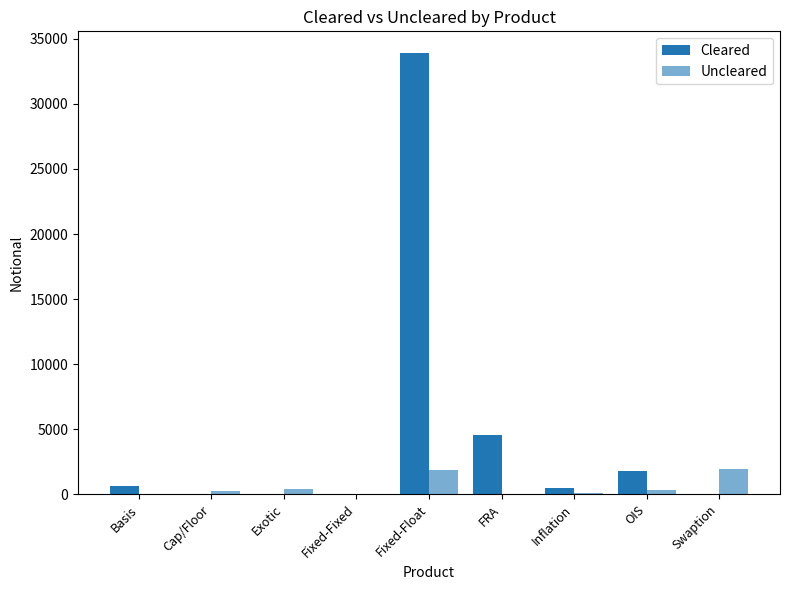

How many categories are shown in the chart?

9